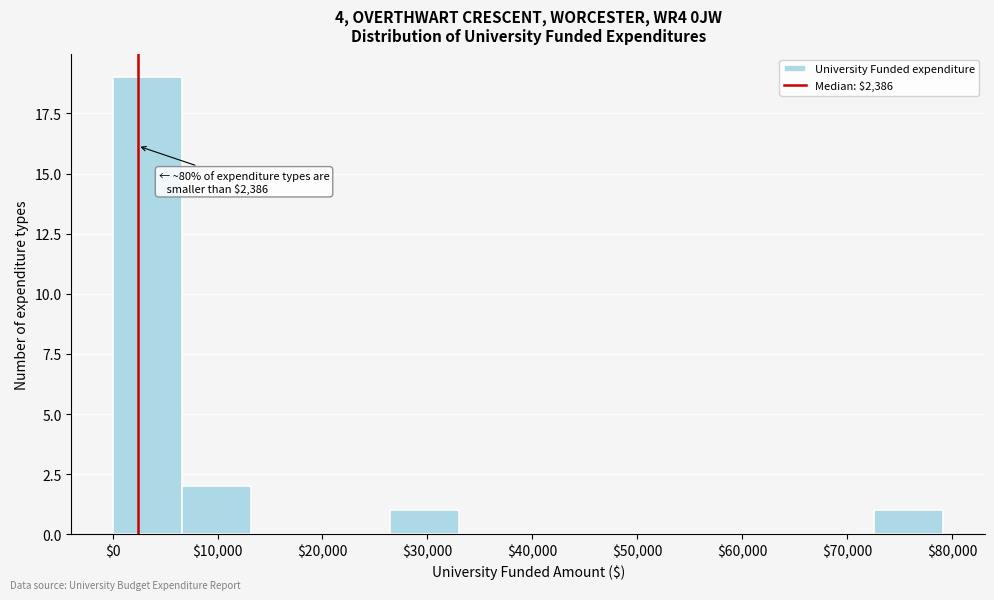

Which range on the x-axis has the tallest bar?

0 to 7000